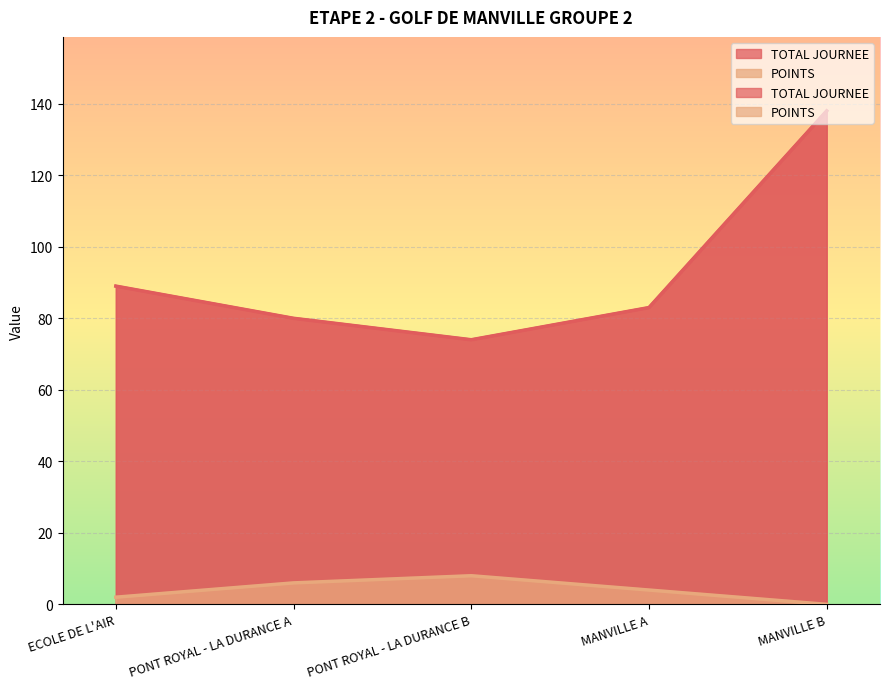

True or false: POINTS has more than 0 interior local peaks.

True